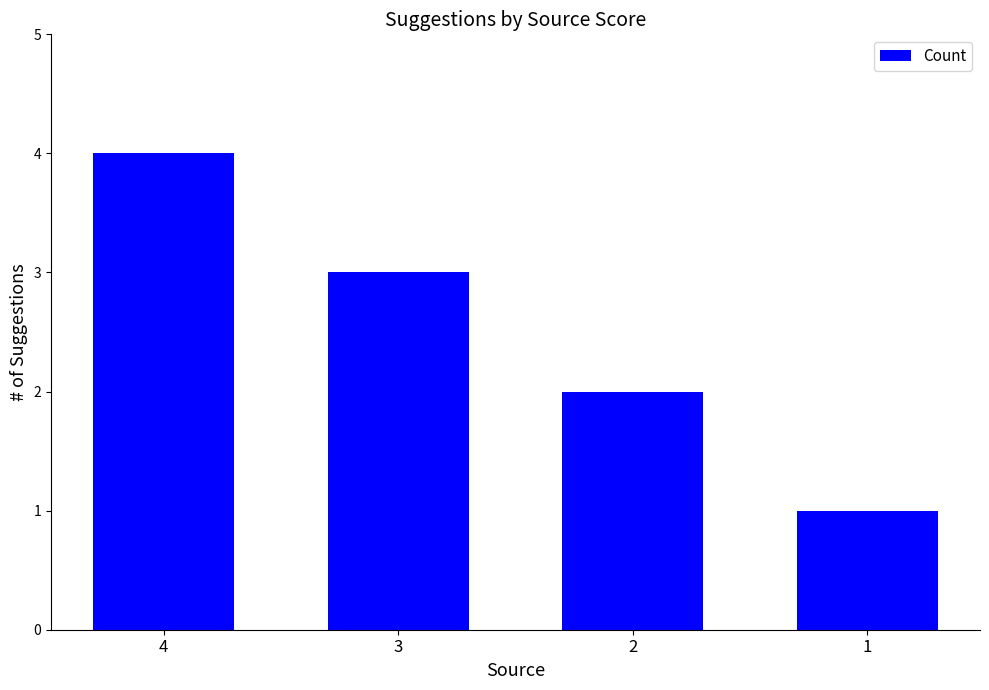

The value at 3 is 1. True or false?

False